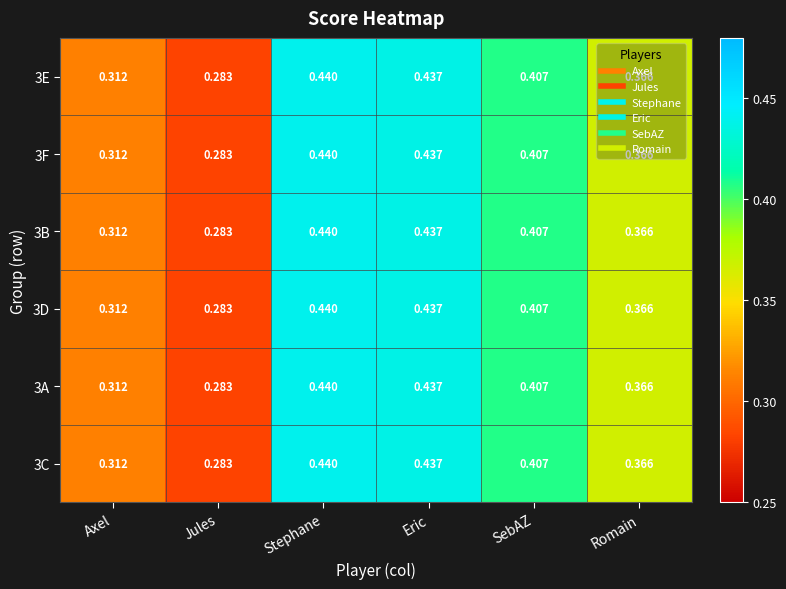

Where is 3A nearest to the value 0?

Jules